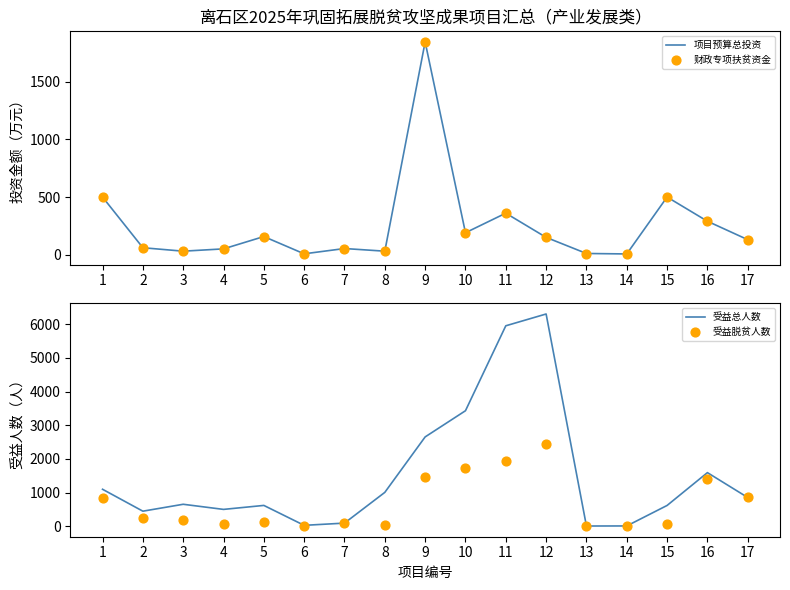

What are all the series names shown in the legend?

项目预算总投资, 财政专项扶贫资金, 受益总人数, 受益脱贫人数